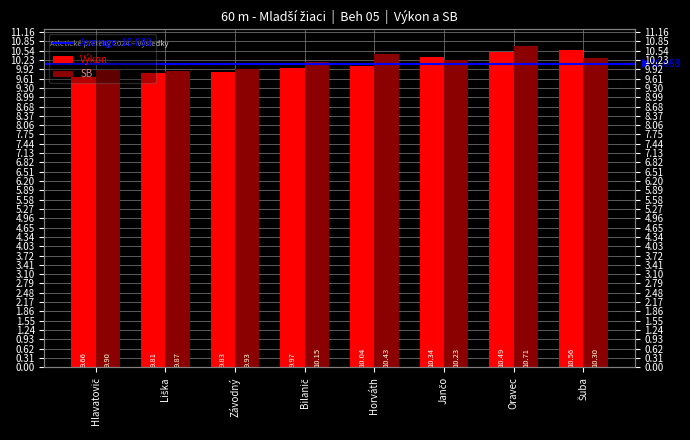

Rank the series by their average value, from highest to lowest.

SB, Výkon